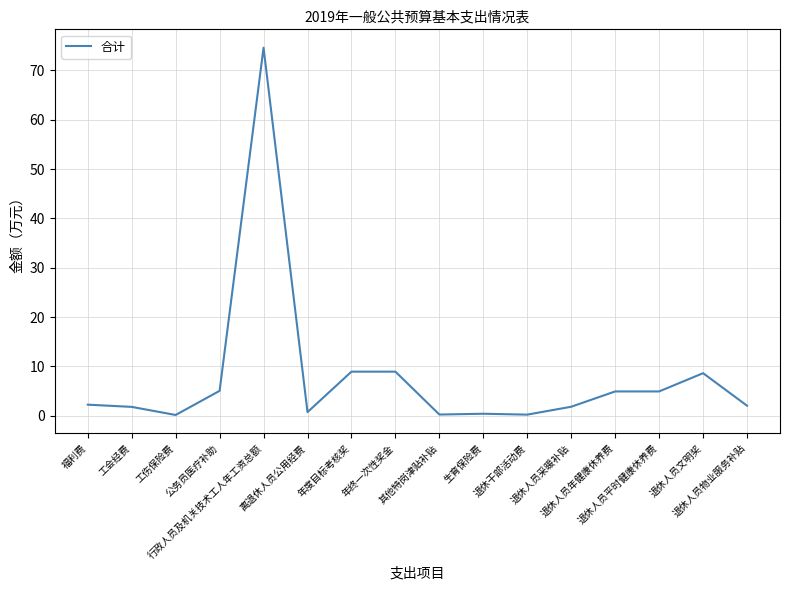

At which category does the chart reach its peak across all series?

行政人员及机关技术工人年工资总额